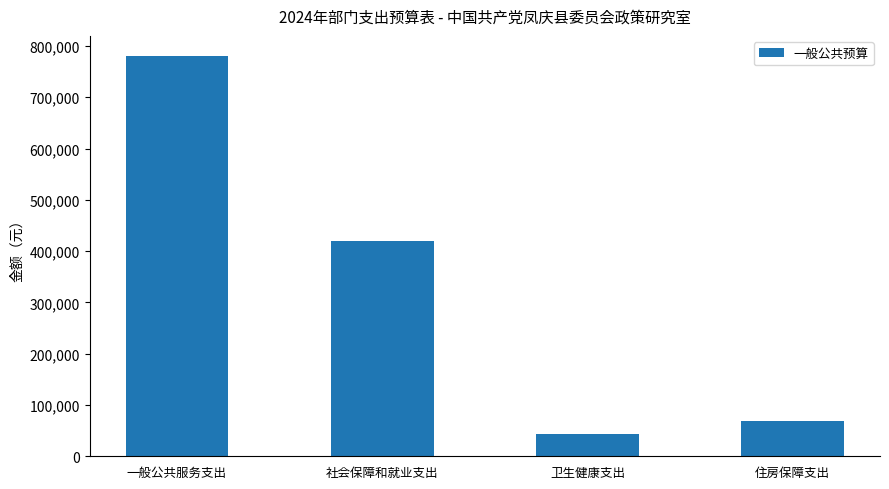

What is the sum of the values at 社会保障和就业支出 and 卫生健康支出?

464228.1